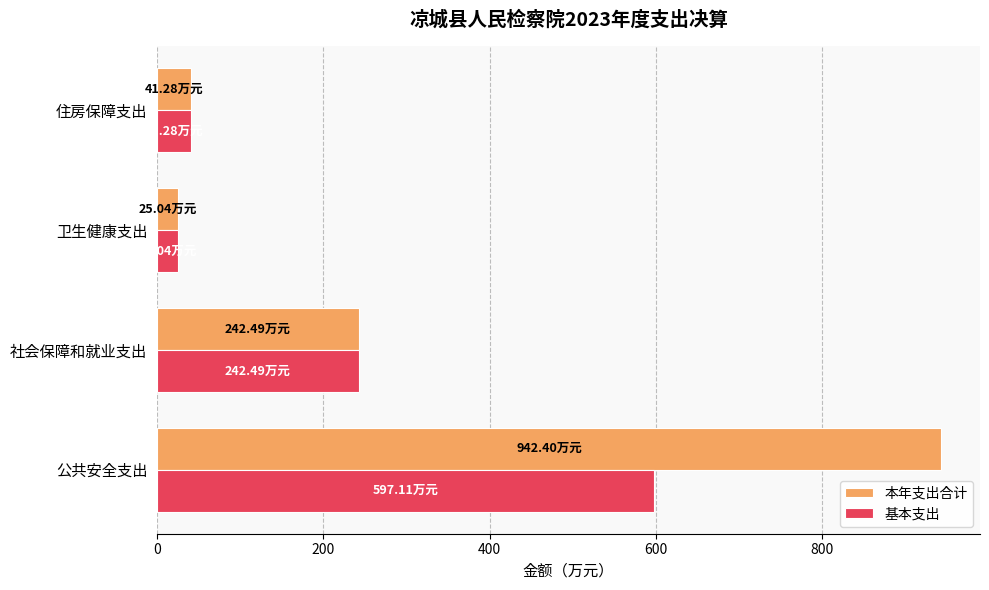

What is the lowest value of the 本年支出合计 series?

25.0